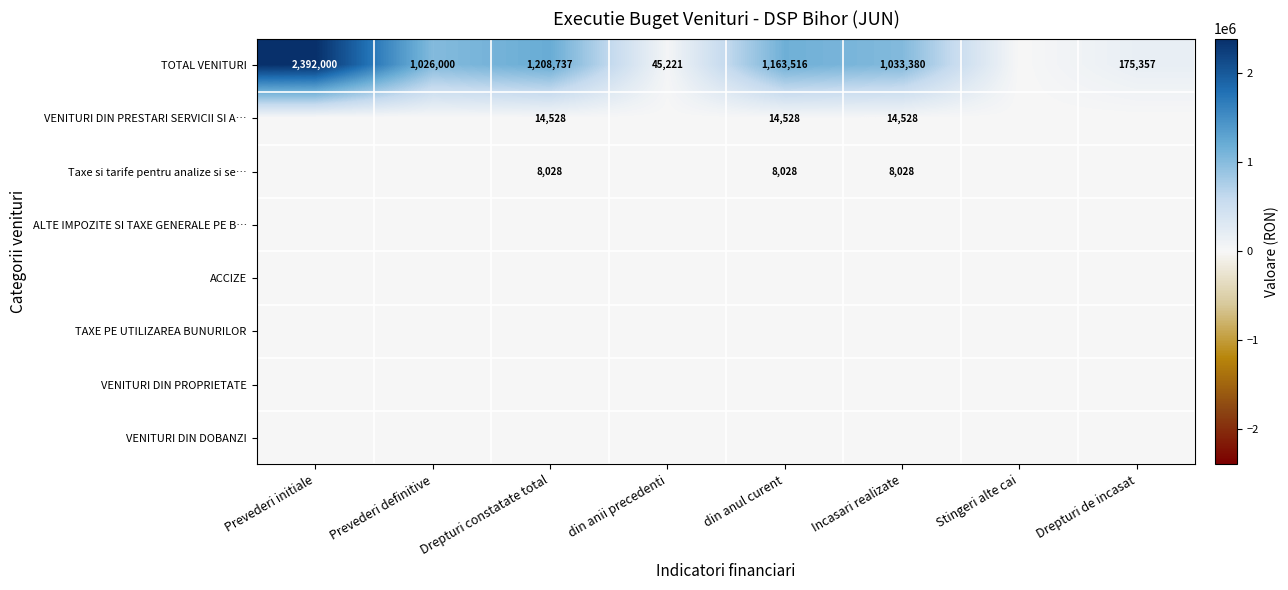

True or false: TOTAL VENITURI has a value of 1490809 at Prevederi definitive.

False